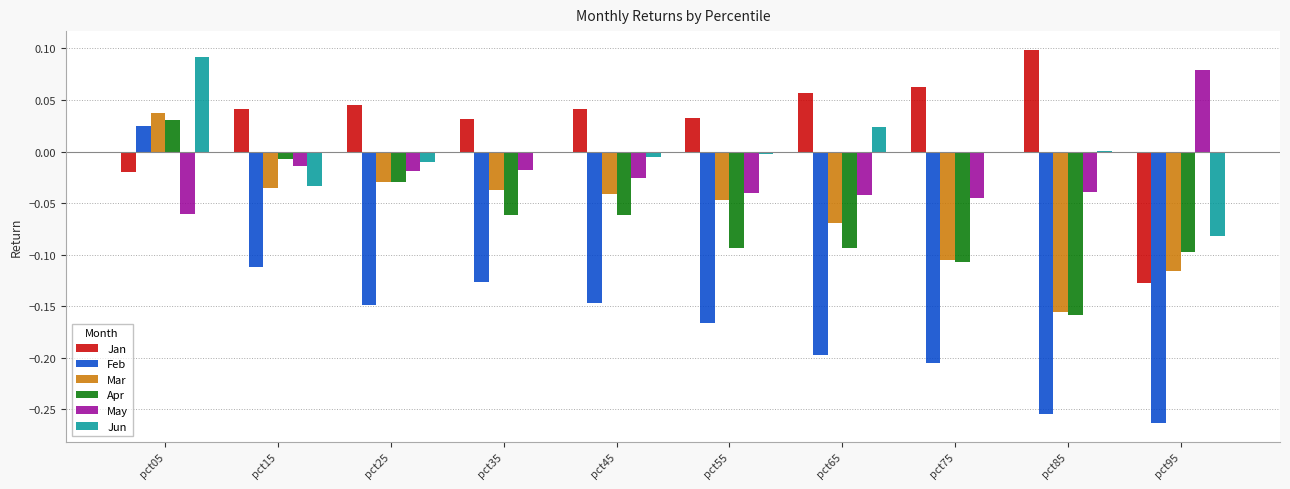

How many values in the Mar series exceed 0?

1